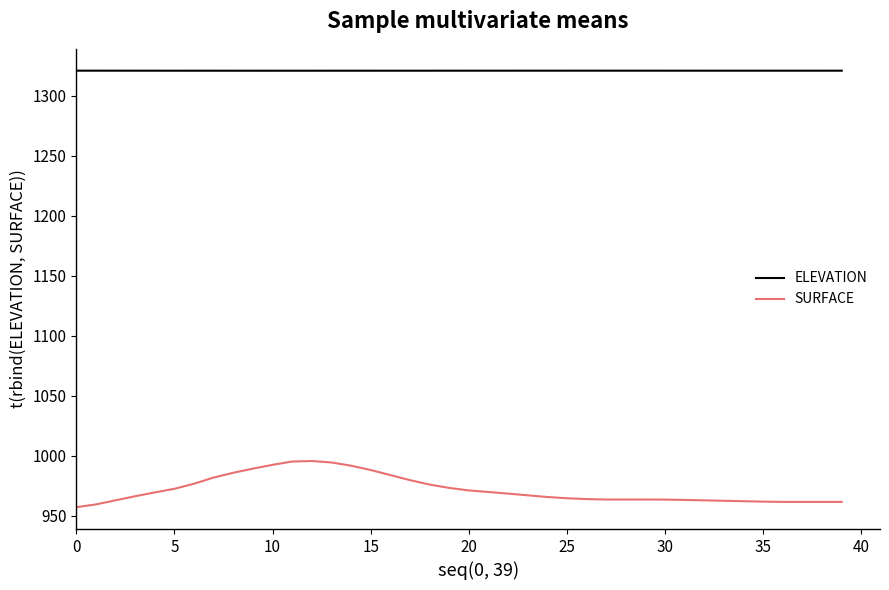

List the series in order of their peak value, highest first.

ELEVATION, SURFACE